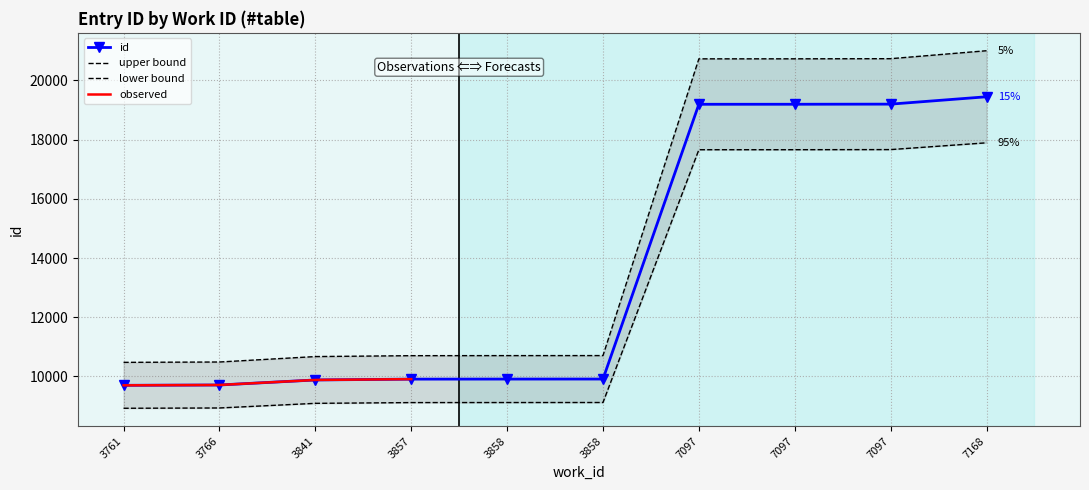

List the labels in order of value, smallest first.

3761, 3766, 3841, 3857, 3858, 3858, 7097, 7097, 7097, 7168